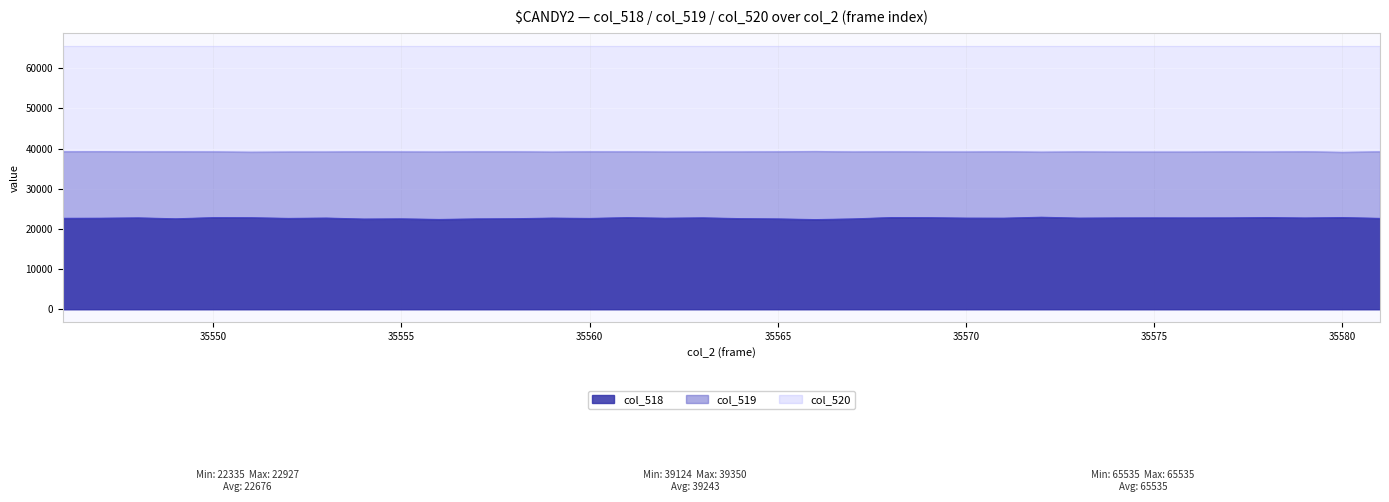

True or false: col_519 and col_518 intersect in this chart.

False